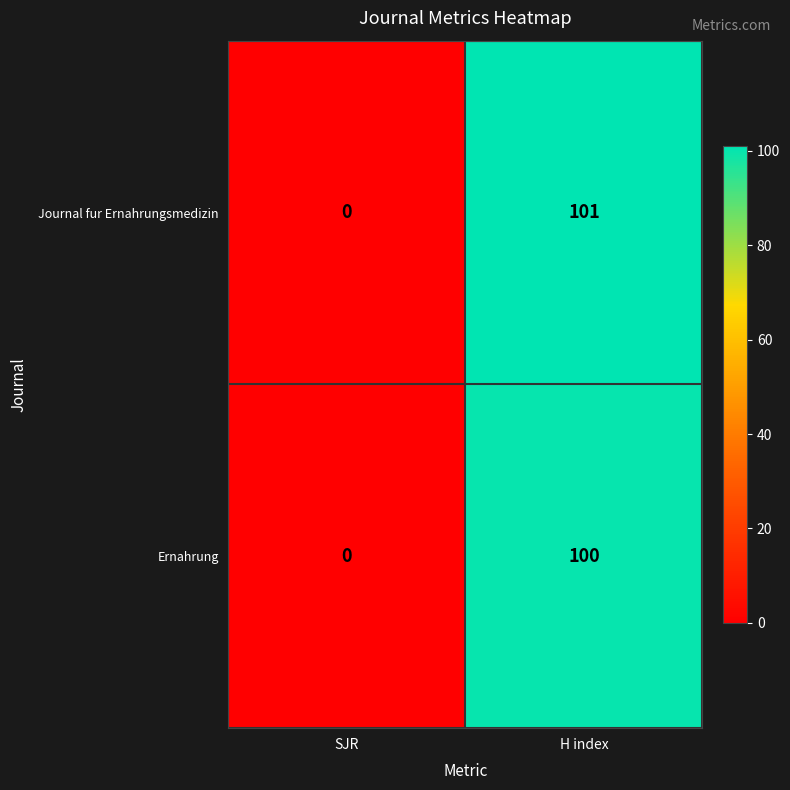

Reading right to left, transcribe all the data shown in this chart.

Journal fur Ernahrungsmedizin: 101	0
Ernahrung: 100	0